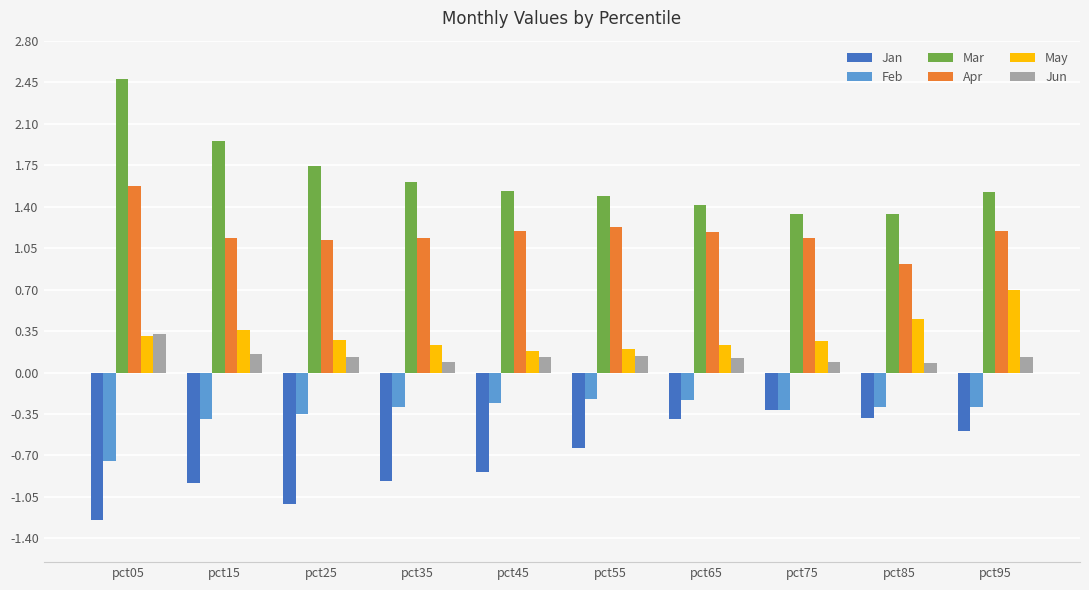

At which category does the chart reach its peak across all series?

pct05